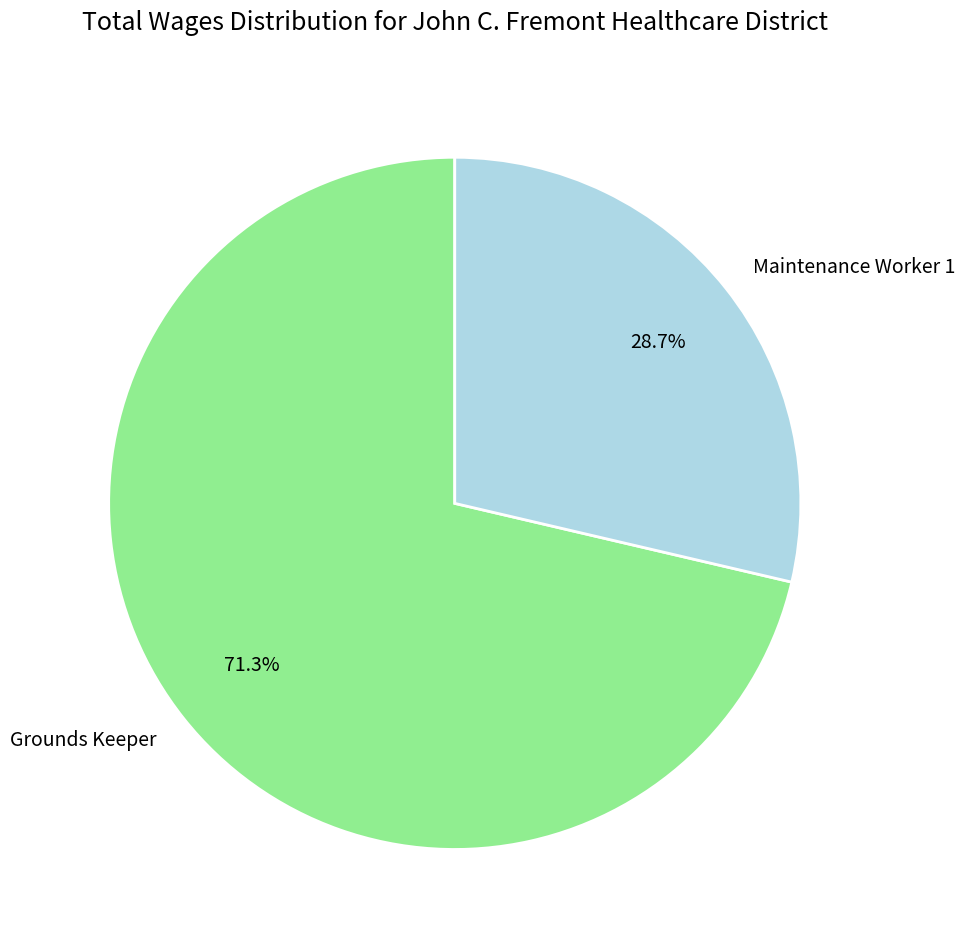

Count the number of slices in the pie.

2